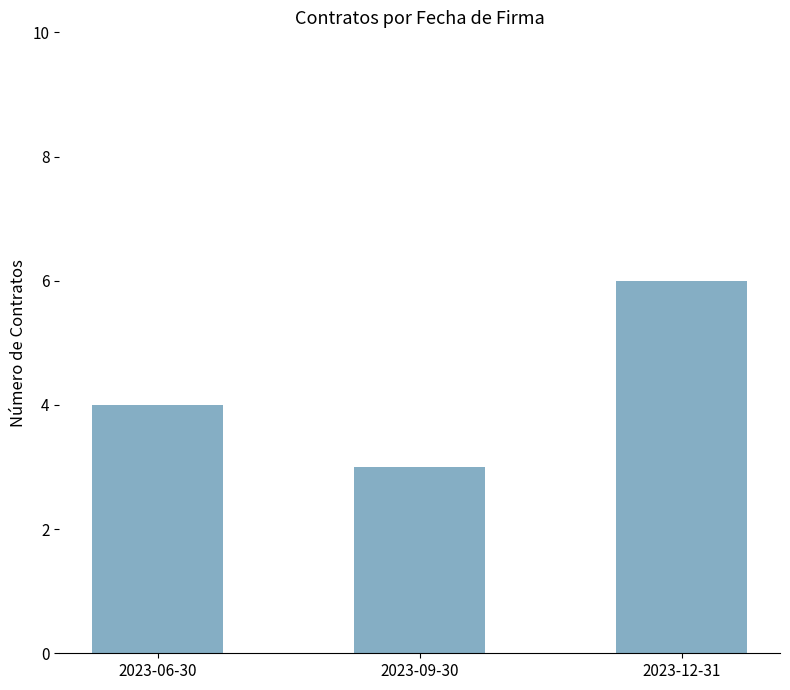

The value at 2023-06-30 is 7. True or false?

False